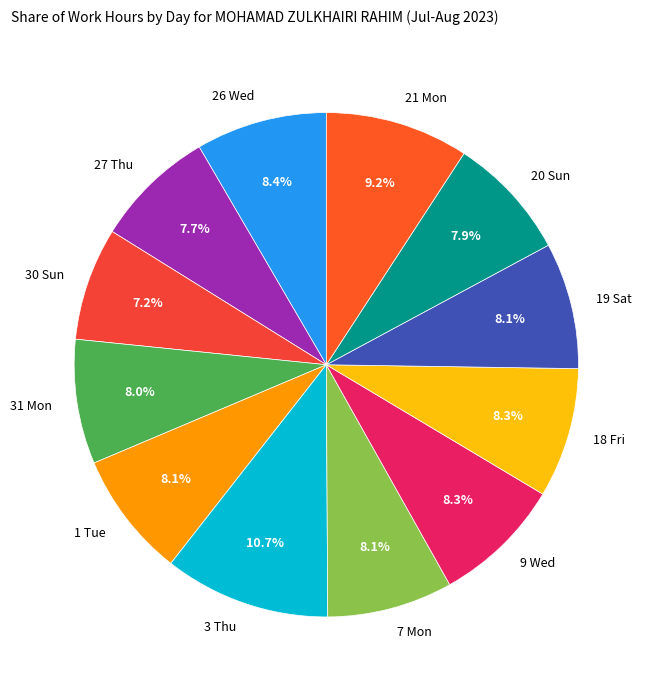

What percentage do 3 Thu and 19 Sat together represent?

18.8%